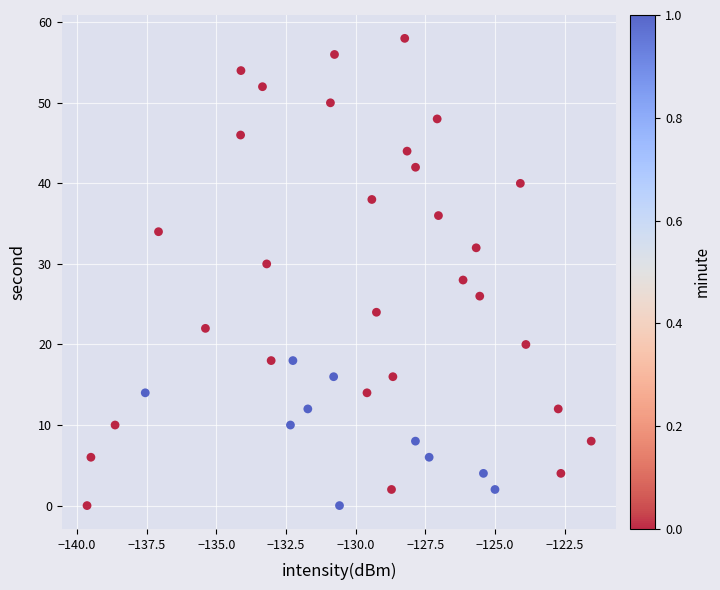

What is the range of Y values (max minus min)?

58